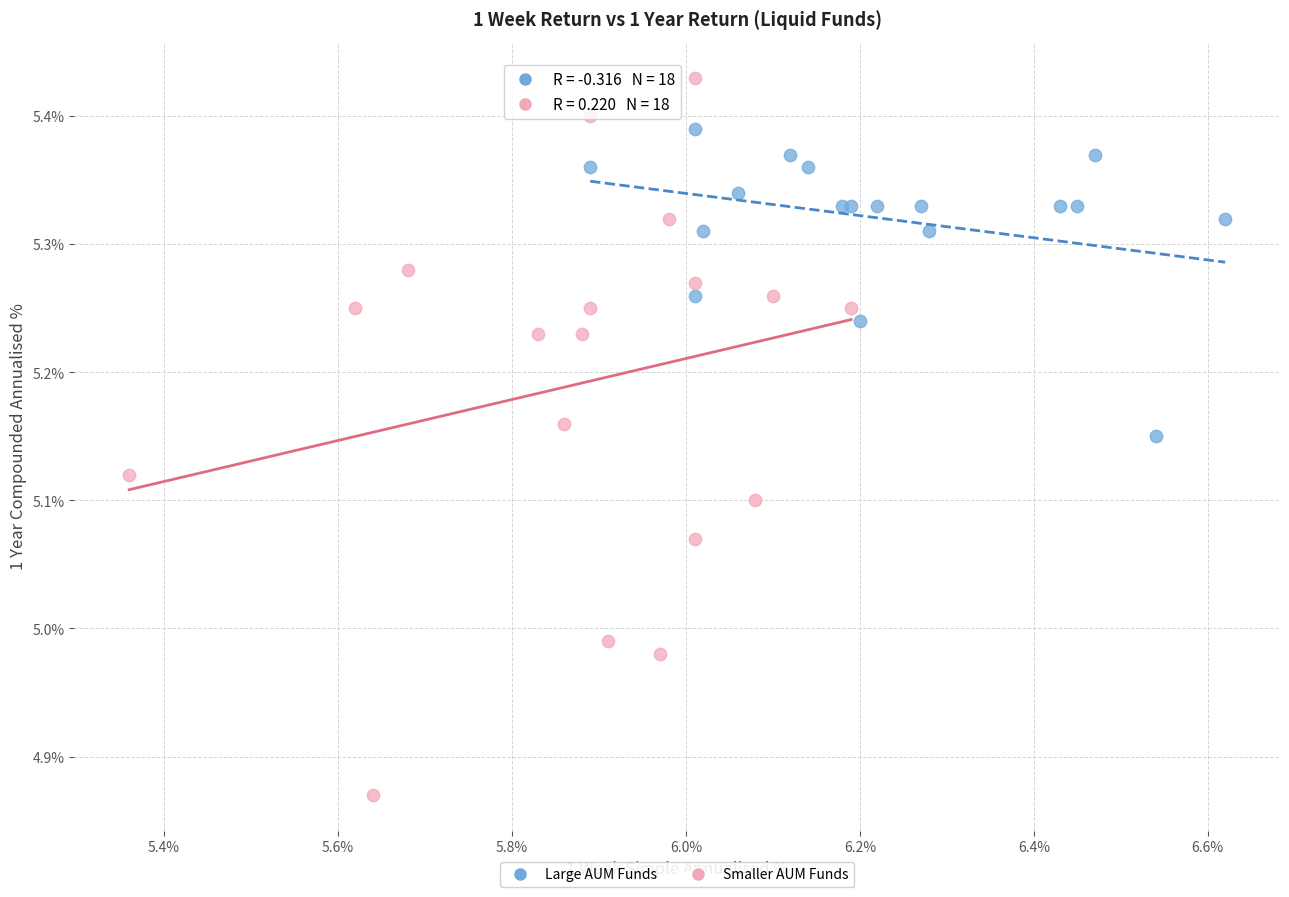

Which series has the widest spread of Y values?

Smaller AUM Funds